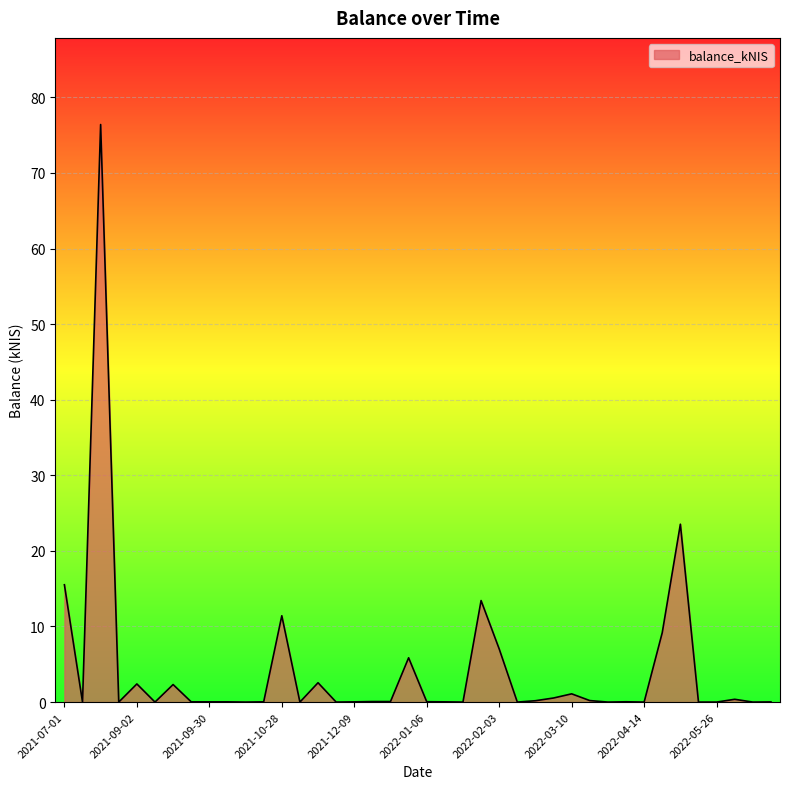

What is the difference between the maximum and minimum values?

76.4